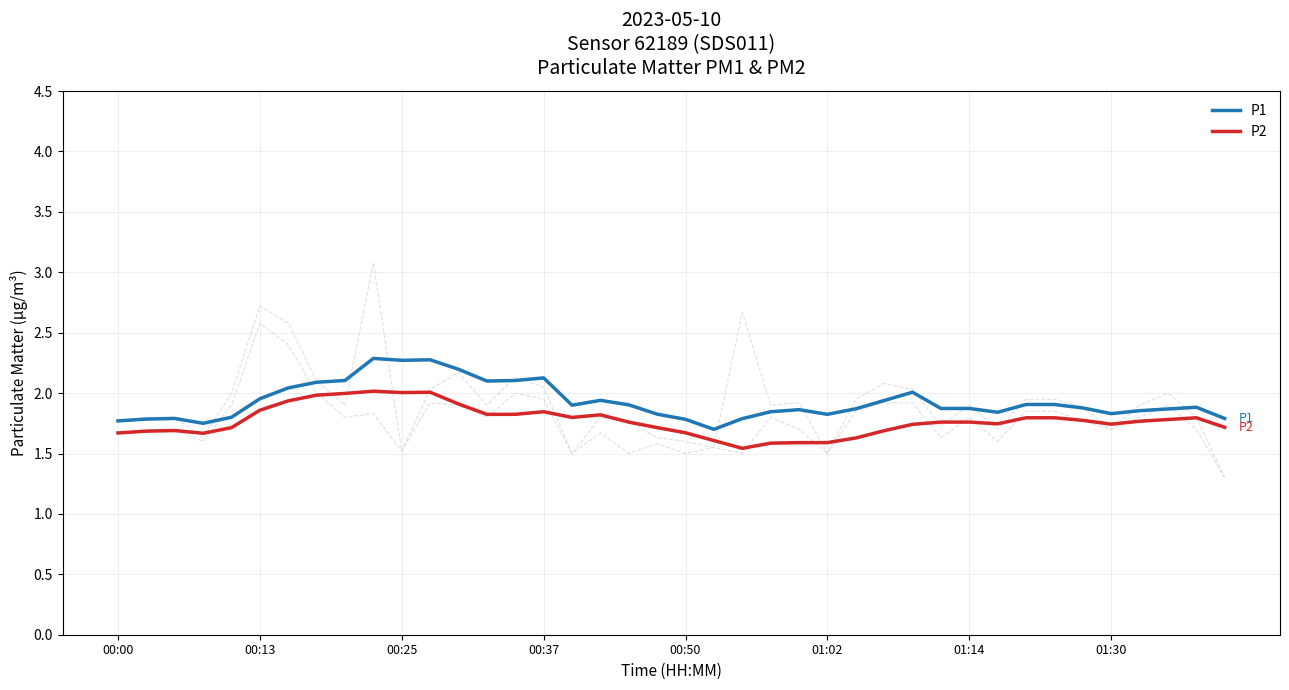

What is the sum of the P1 values at 16 and 38?

3.8